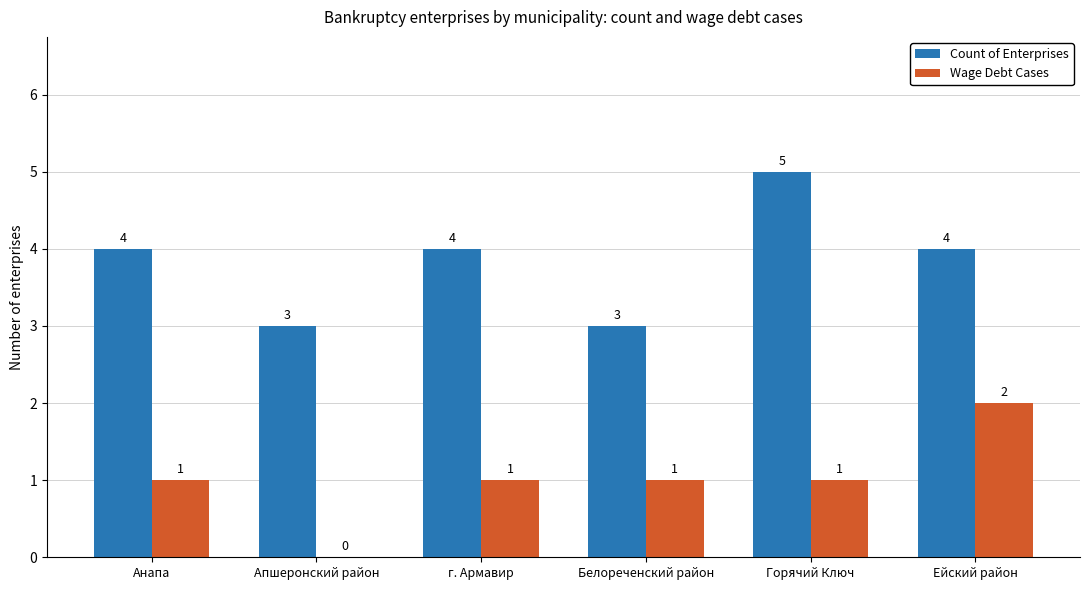

What value does the Count of Enterprises series have at Ейский район?

4